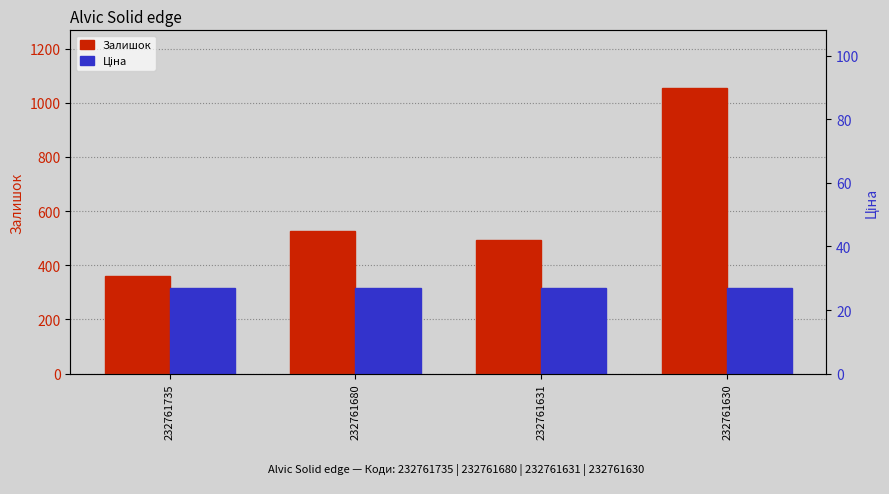

What is the difference between the Залишок values at 232761631 and 232761735?

131.0